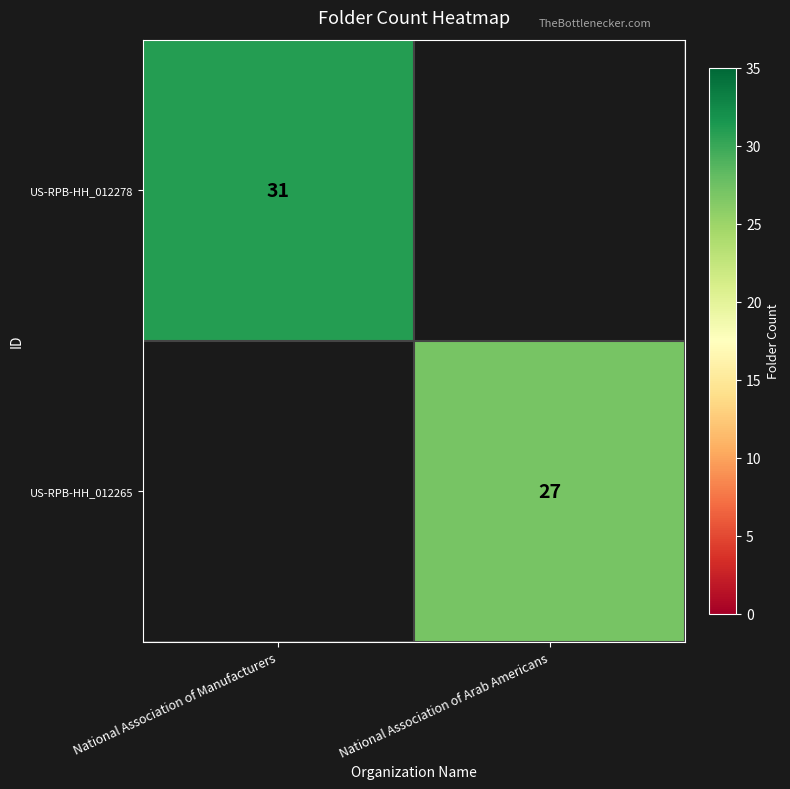

Is the value of US-RPB-HH_012278 at National Association of Manufacturers greater than the value of US-RPB-HH_012265 at National Association of Arab Americans?

Yes